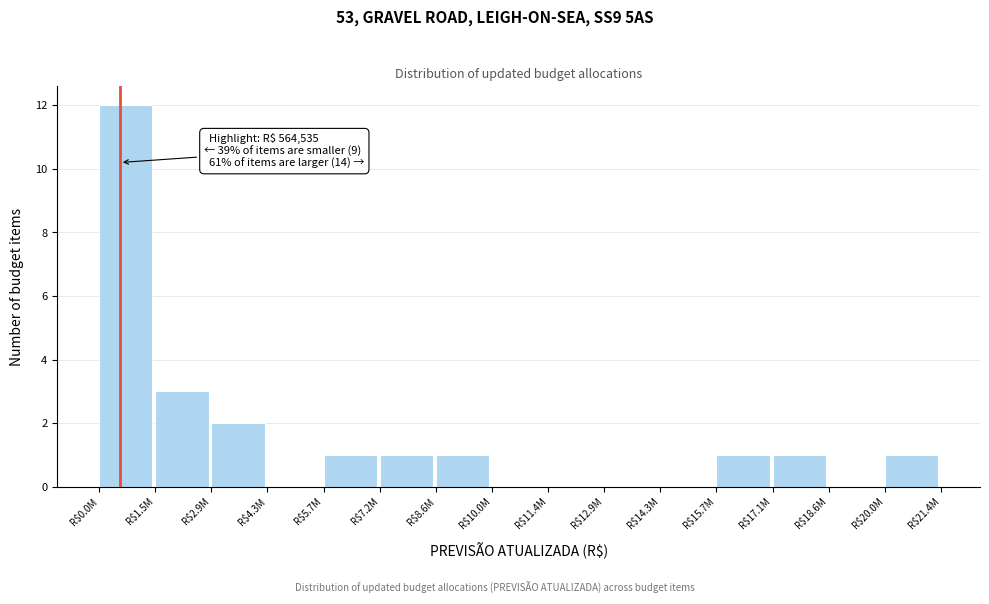

At which label is the value closest to 6?

R$1.5M